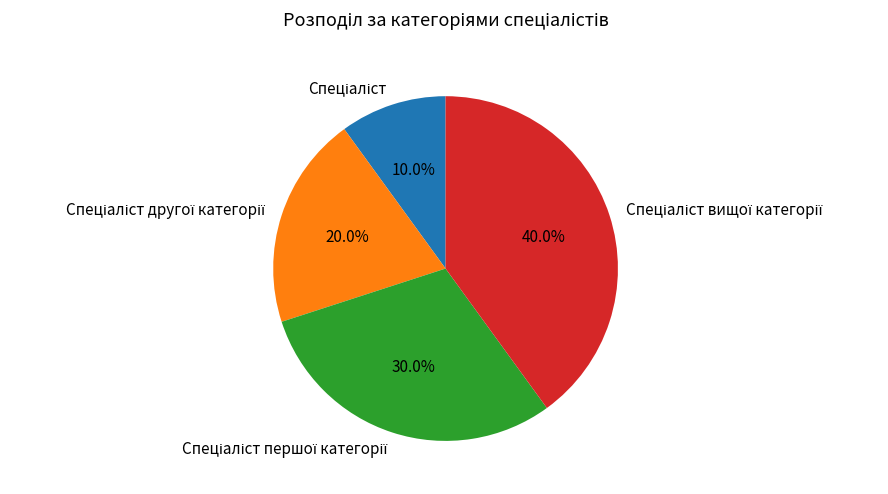

Does any single category account for the majority?

No